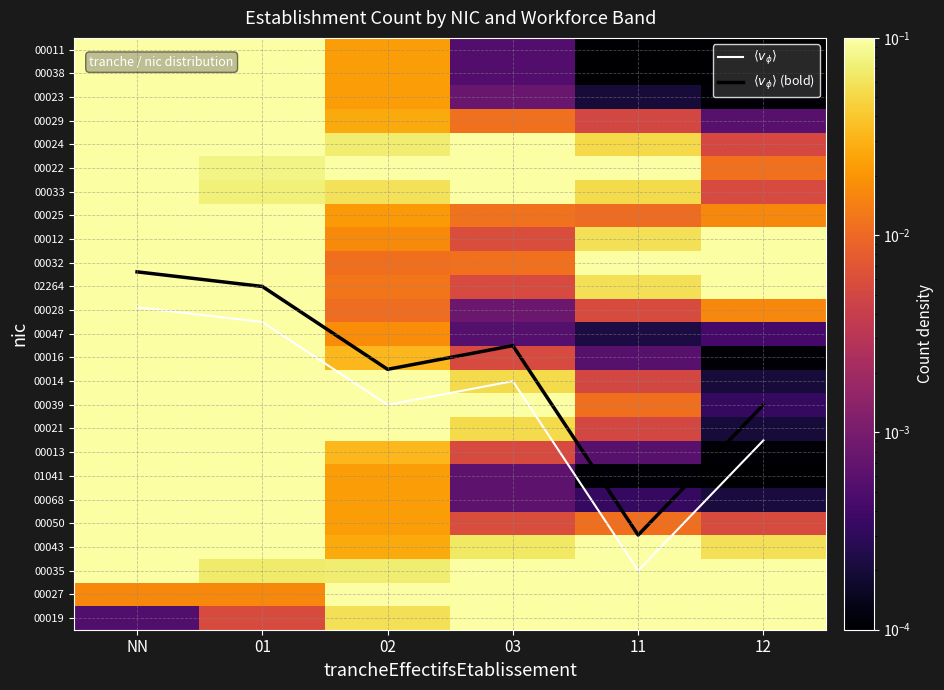

At which category is the sum across all series the highest?

NN